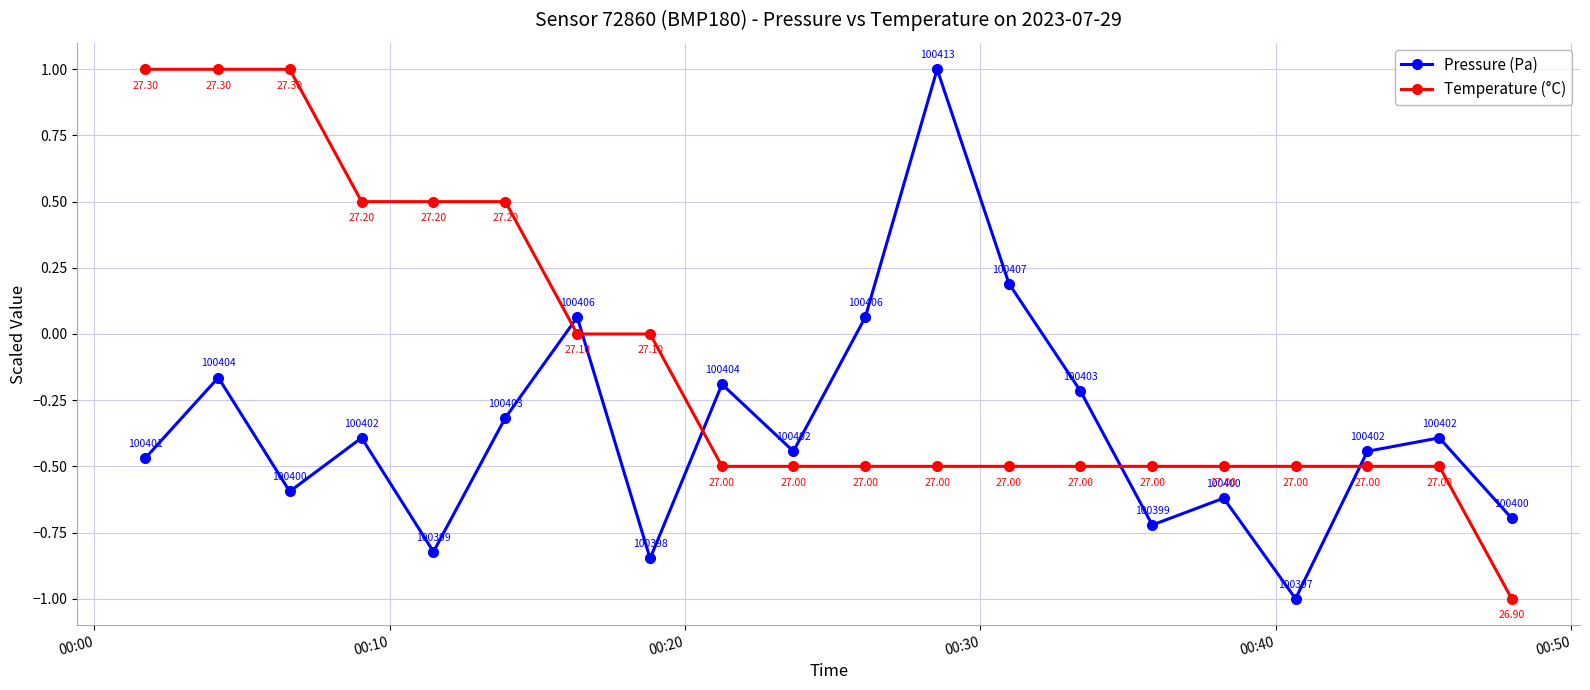

Does the chart display data point markers on the line(s)?

Yes